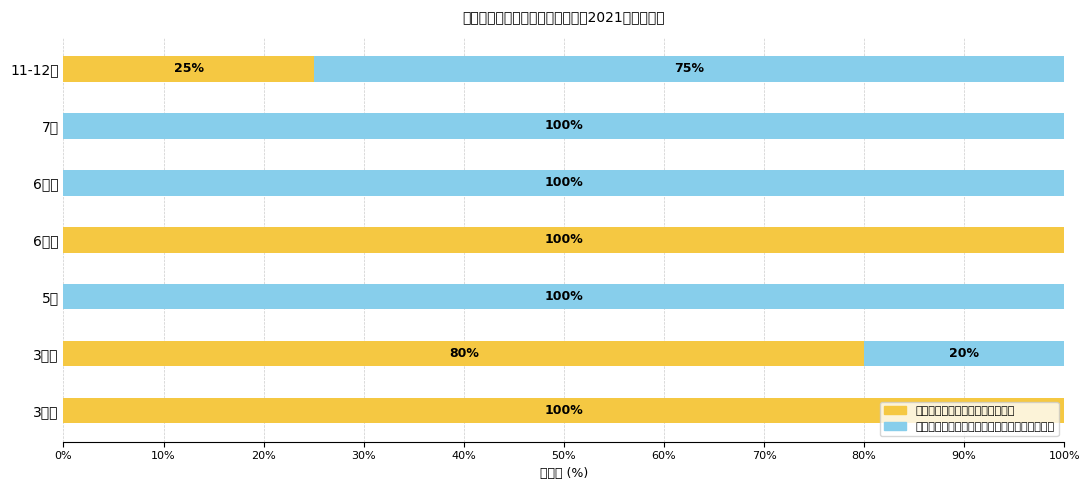

Which series has the largest range (max minus min)?

发现问题作出责令改正等行政命令